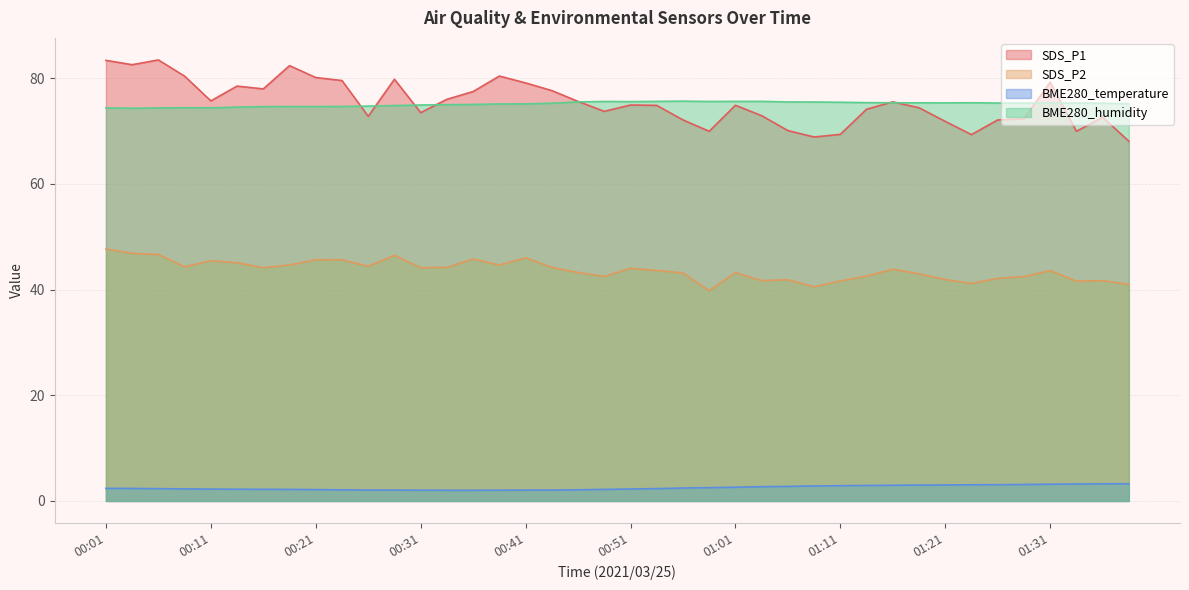

Rank the series by their maximum value, from highest to lowest.

SDS_P1, BME280_humidity, SDS_P2, BME280_temperature